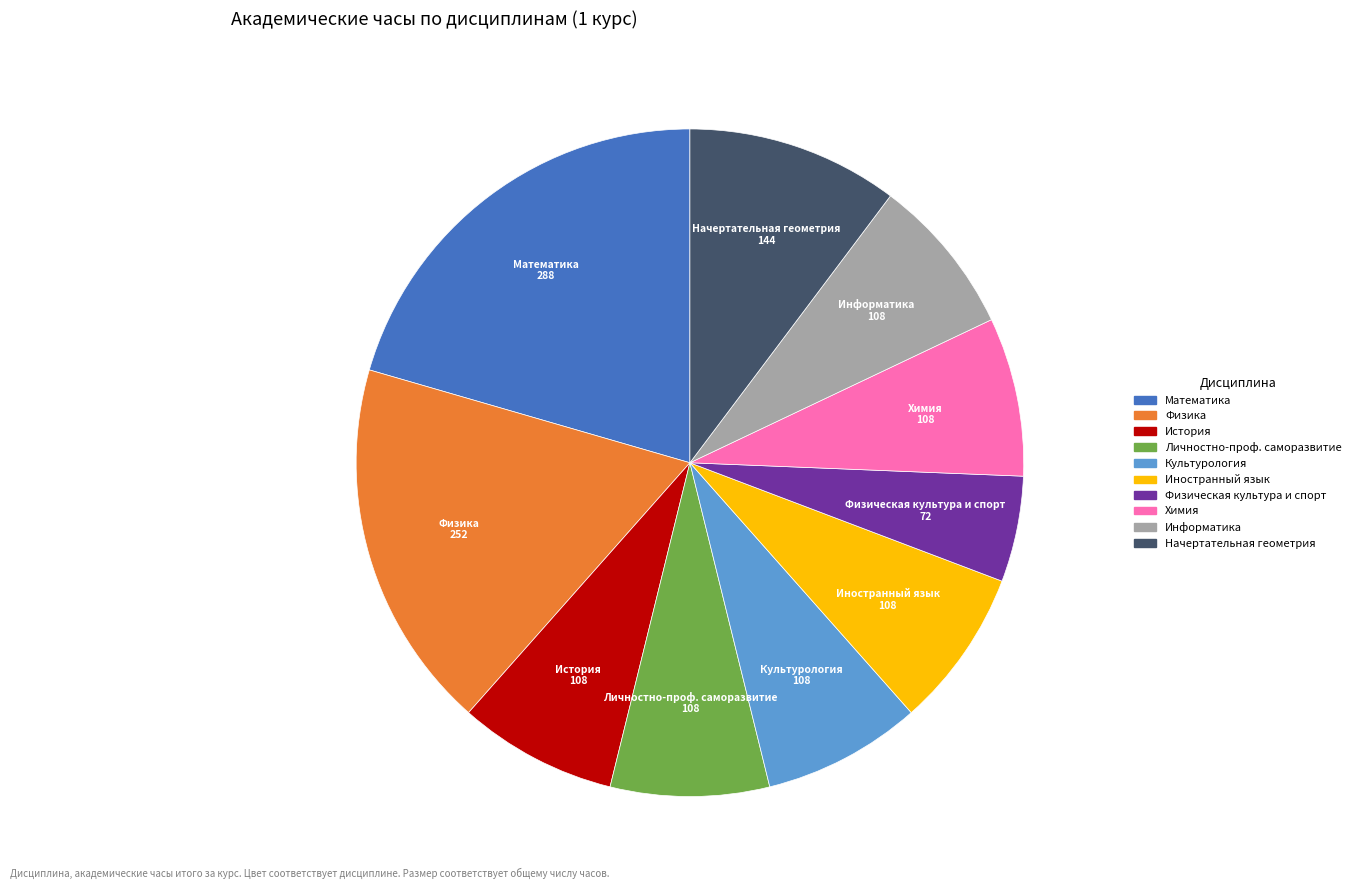

Does any single category account for the majority?

No